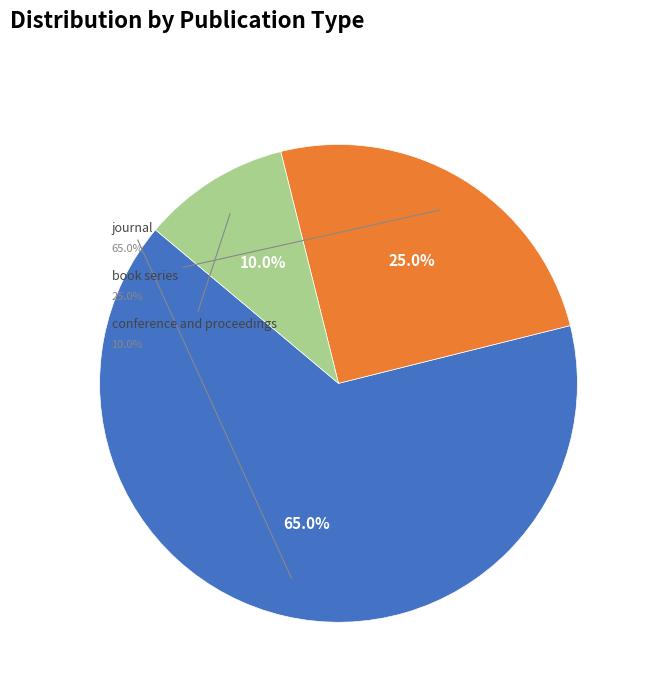

What is the smallest slice in the pie chart?

conference and proceedings